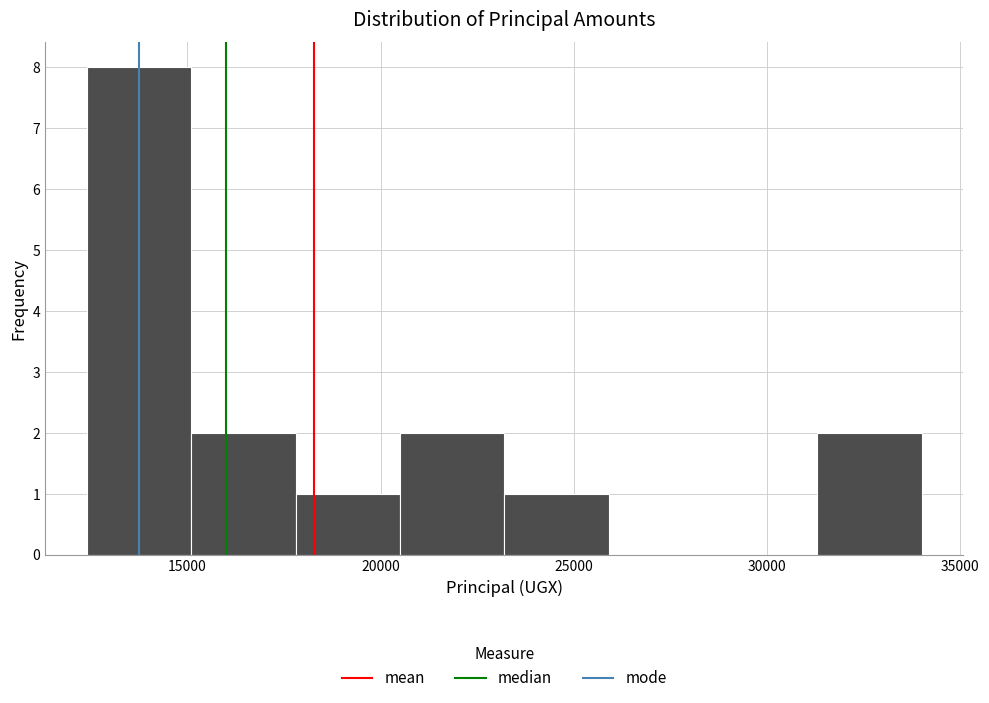

Which range on the x-axis has the tallest bar?

12400 to 15100